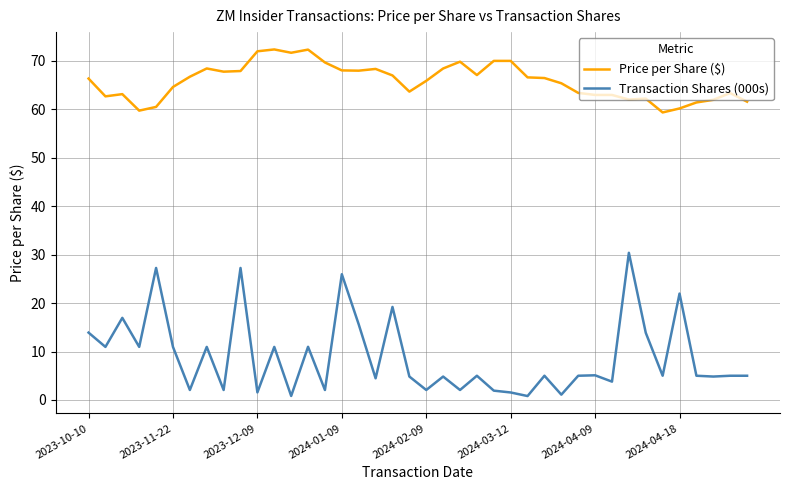

True or false: Price per Share ($) and Transaction Shares (000s) cross at least once.

False